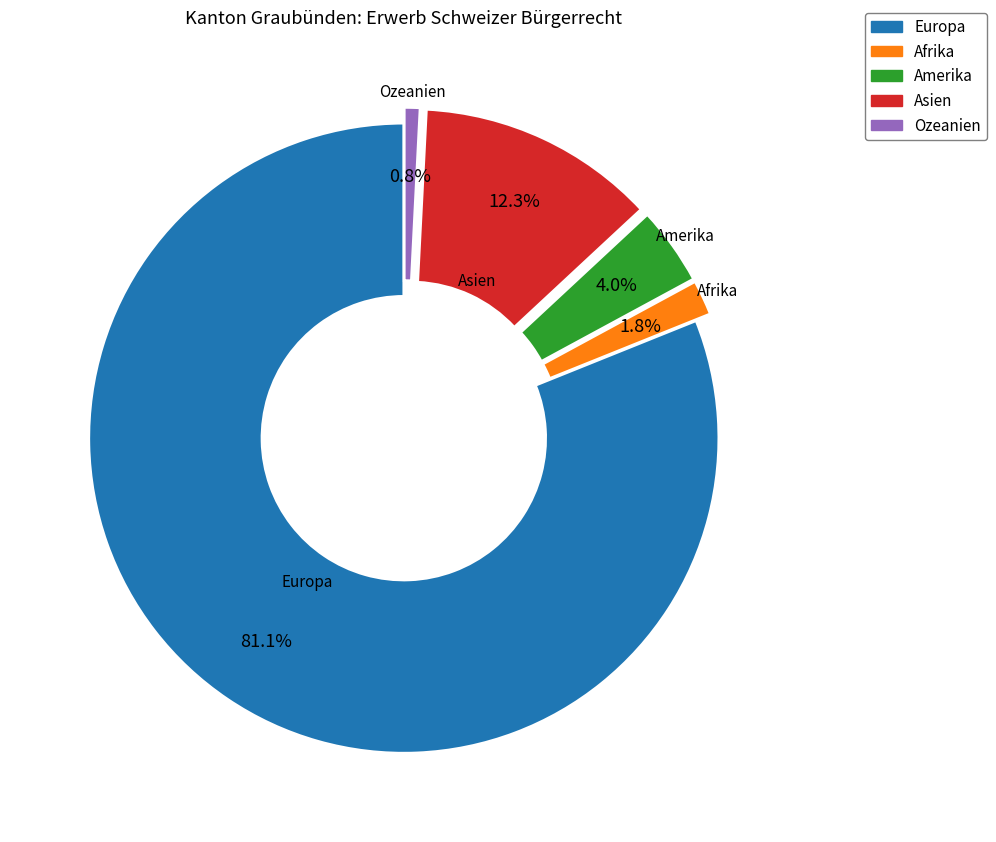

Which category has the biggest portion of the pie?

Europa